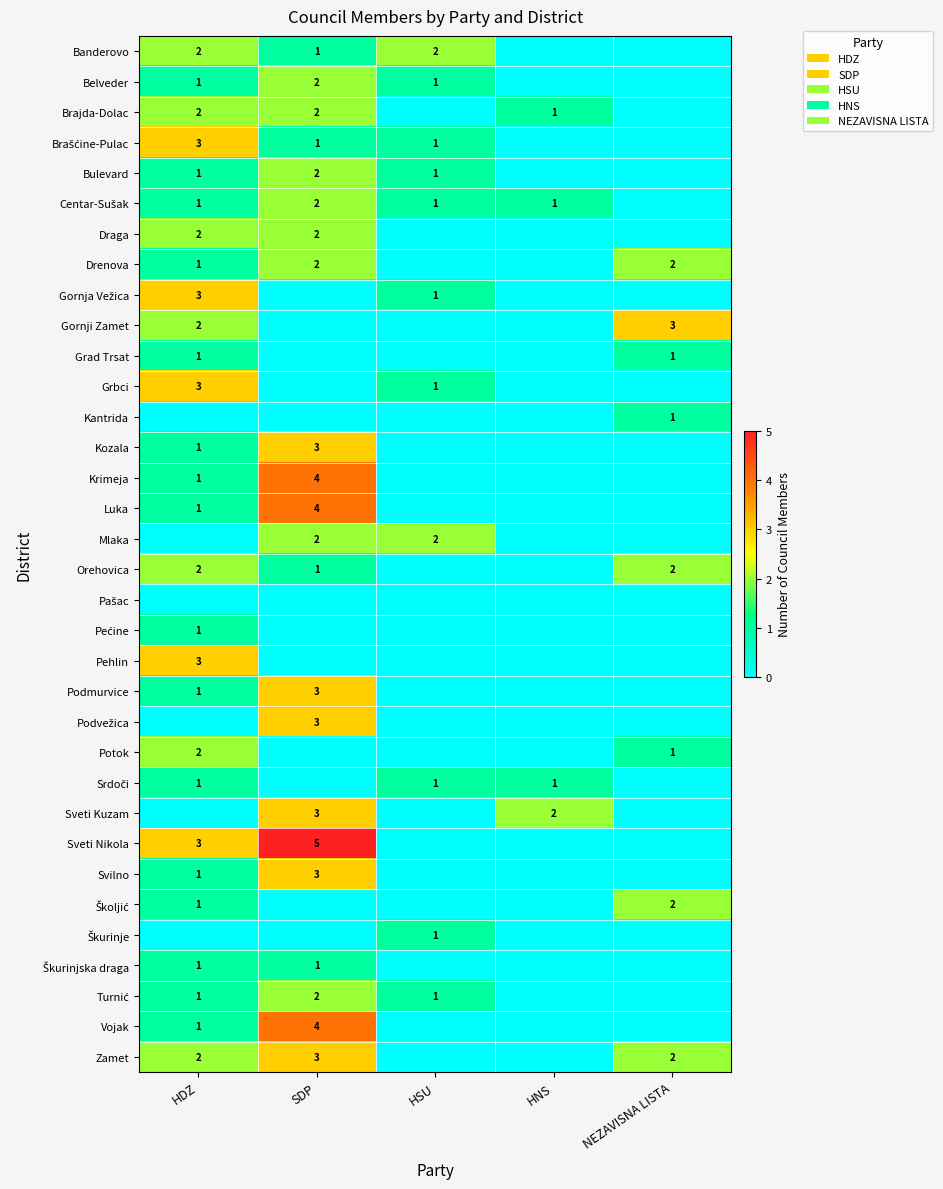

At which category does the chart reach its peak across all series?

SDP